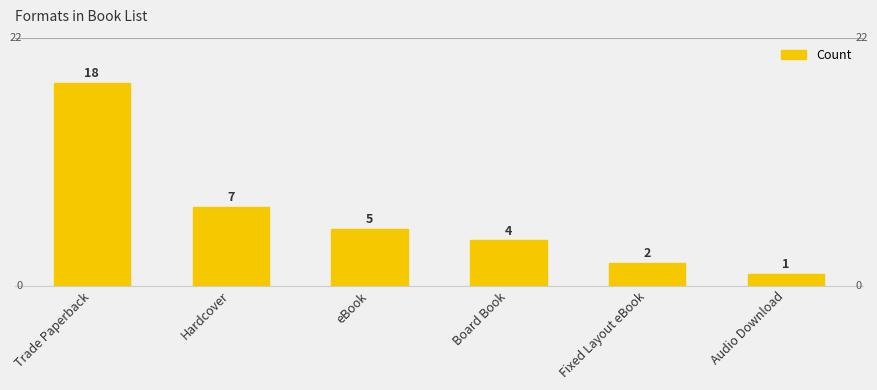

What position from the right is eBook?

4